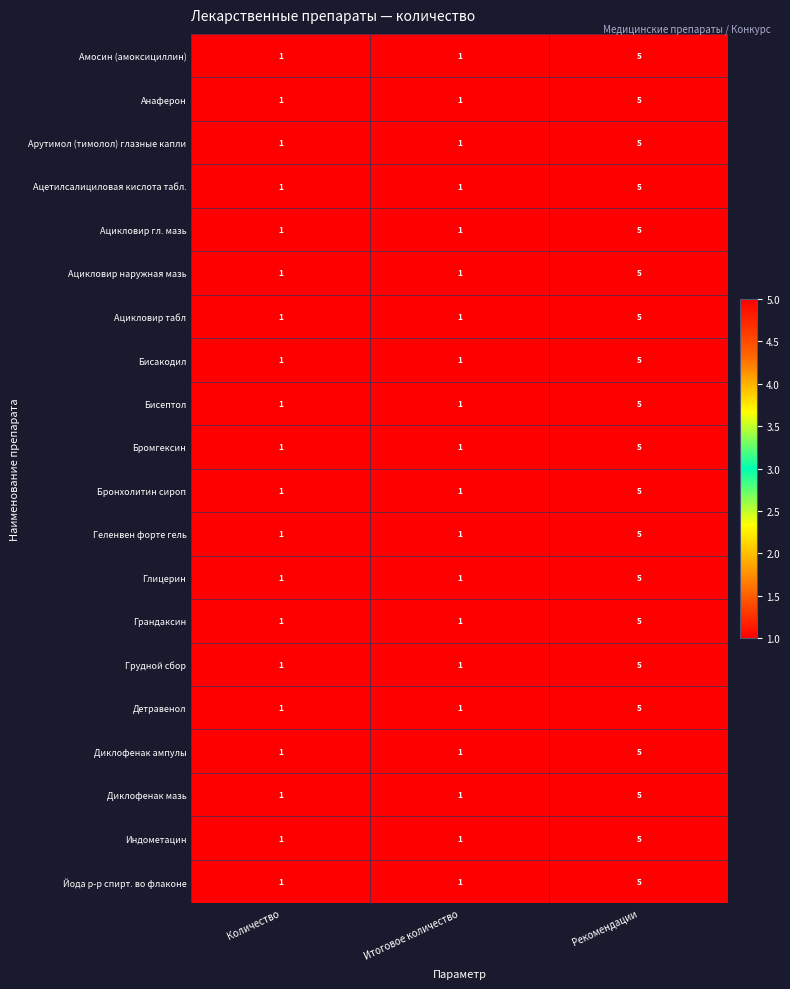

Which category has the highest value in the Индометацин series?

Рекомендации